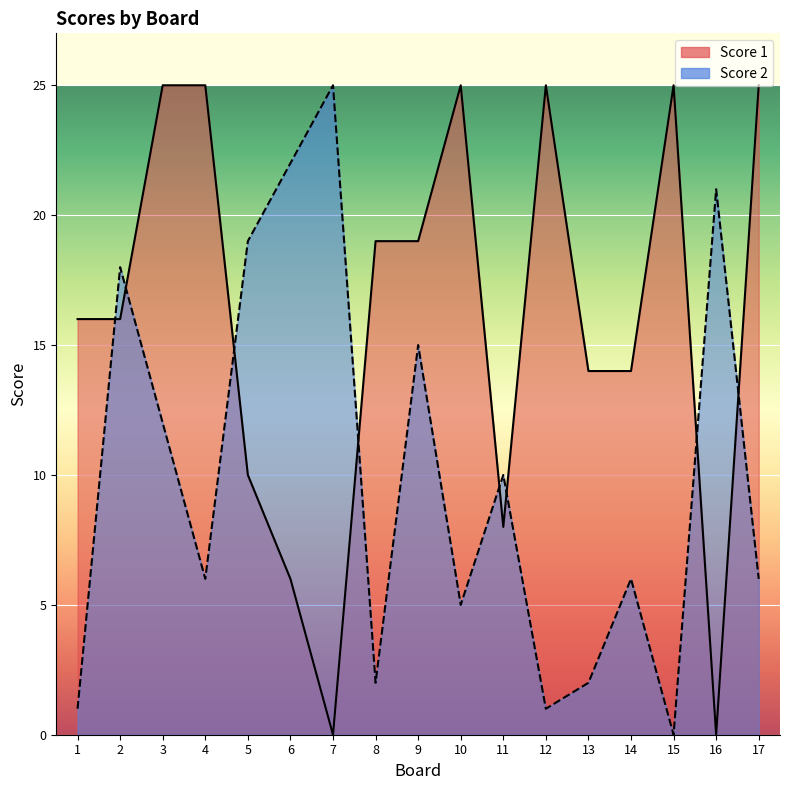

Reading left to right, list all the values displayed in this chart.

Score 1: 16	16	25	25	10	6	0	19	19	25	8	25	14	14	25	0	25
Score 2: 1	18	12	6	19	22	25	2	15	5	10	1	2	6	0	21	6